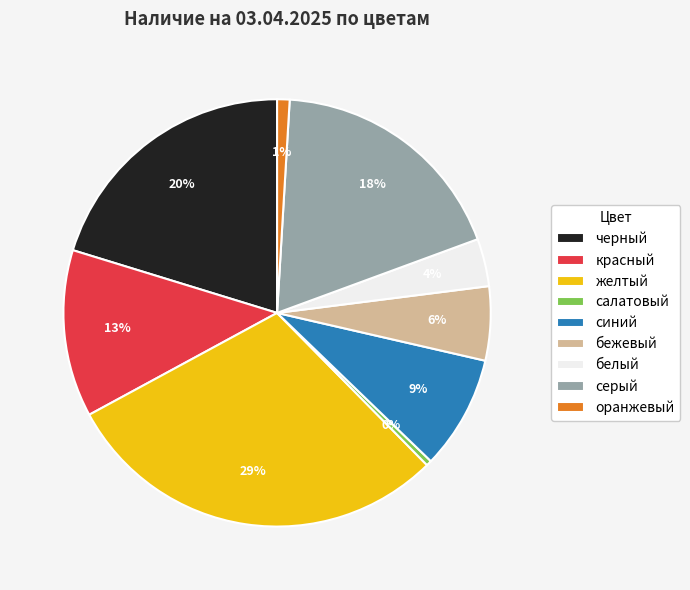

To the nearest percent, what is the average slice percentage?

11%